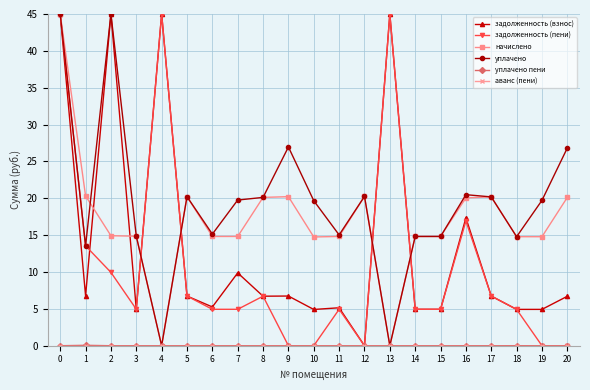

What is the spread (max minus min) of values at 3?

14.9